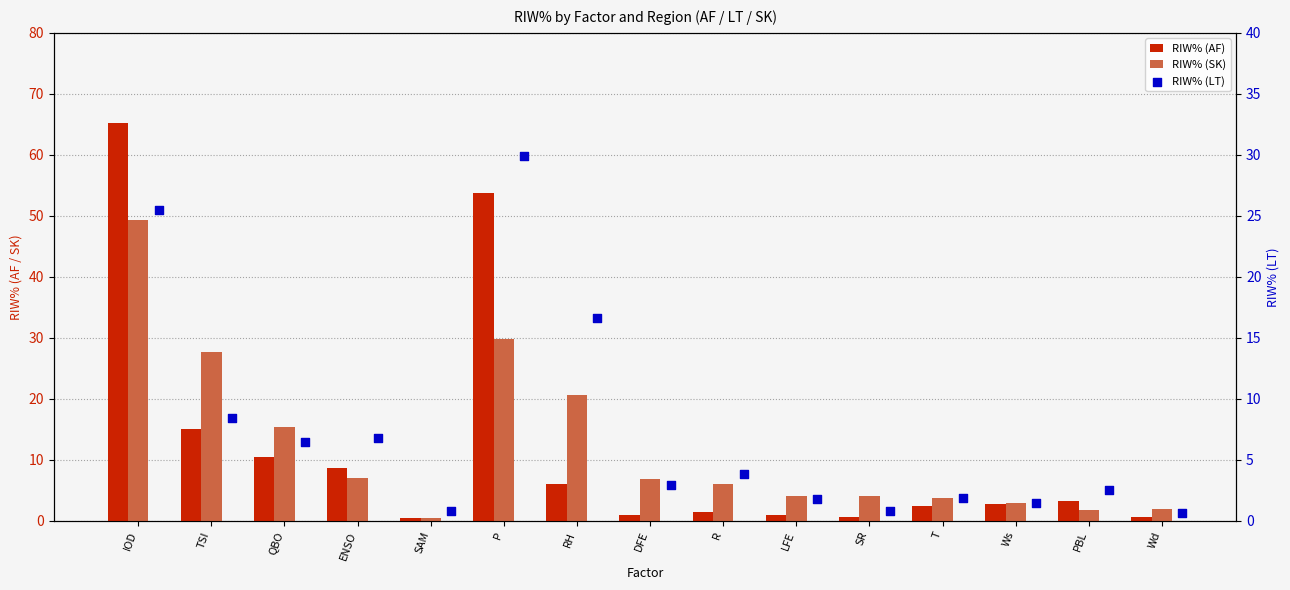

What are all the series names shown in the legend?

RIW% (AF), RIW% (SK), RIW% (LT)